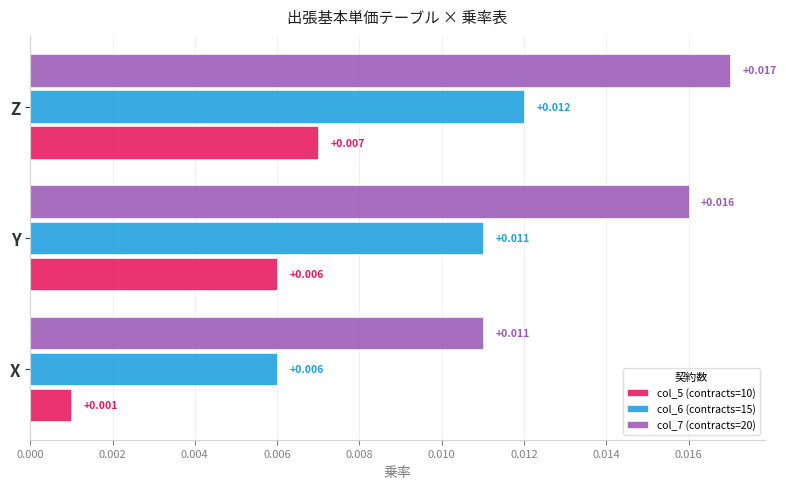

How many series are shown in this chart?

3